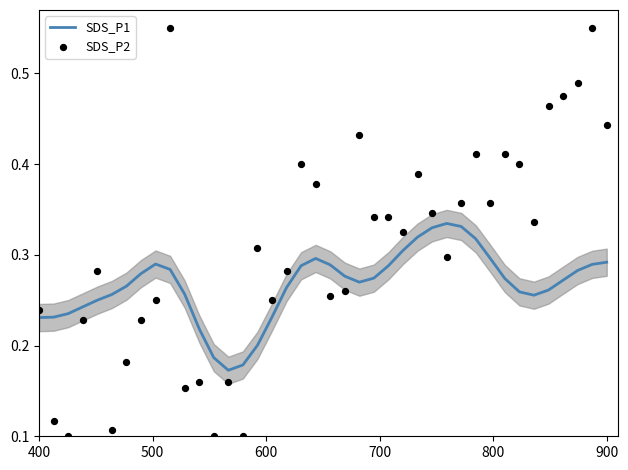

Which series has the largest total across all categories?

SDS_P2